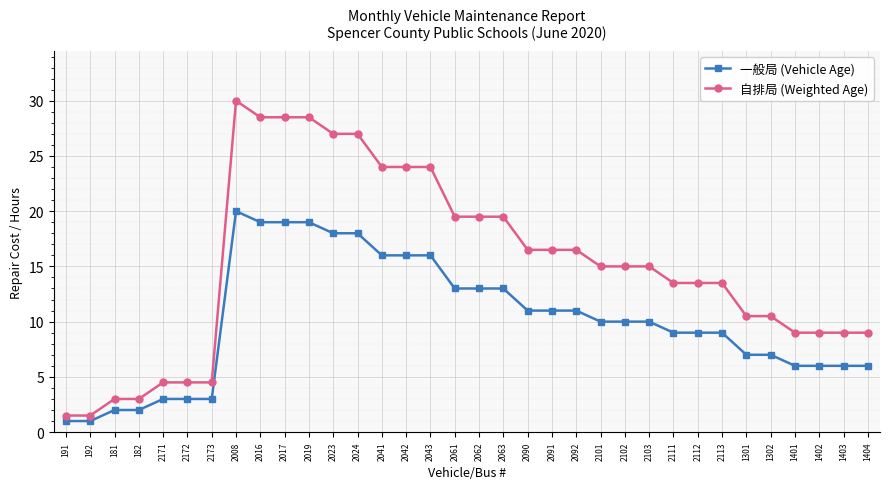

What is the maximum value shown in the chart?

30.0